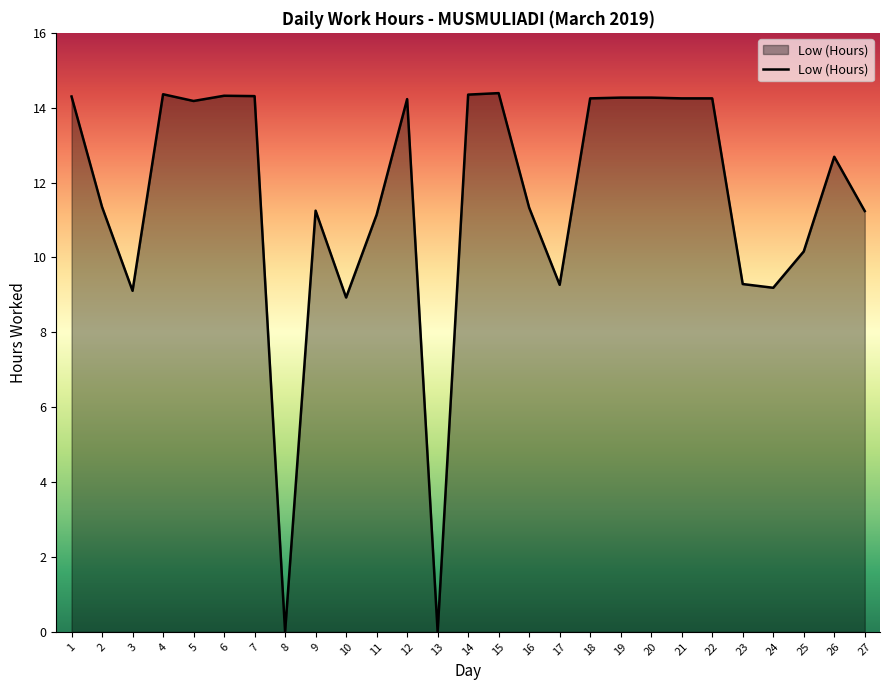

What is the change in value from 11 to 27?

+0.1